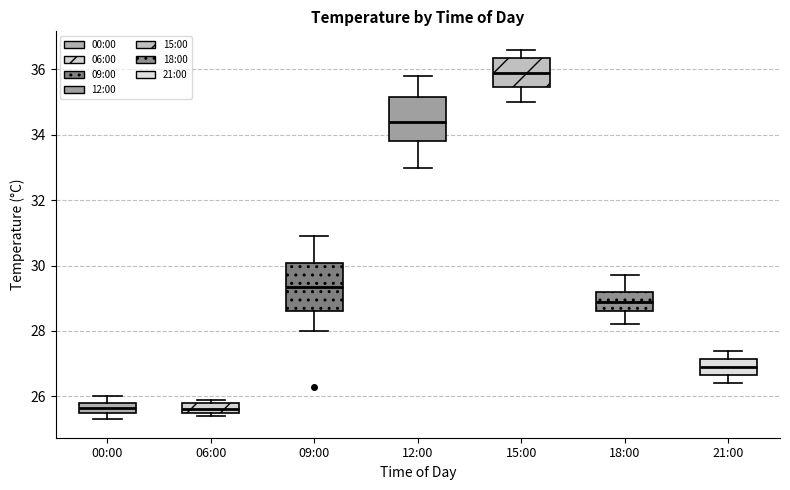

Reading left to right, read every box against the y-axis: the position of its median line, the range the box covers, and the ends of its whiskers. The values are not printed on the chart, so give them approximately, as read against the axis.

00:00: median 25.6 (inside the box), box 25.6 to 25.8, whiskers 25.4 to 26.0
06:00: median 25.6 (just above the box's lower edge), box 25.6 to 25.8, whiskers 25.4 to 26.0
09:00: median 29.4, box 28.6 to 30.0, whiskers 28.0 to 31.0
12:00: median 34.4, box 33.8 to 35.2, whiskers 33.0 to 35.8
15:00: median 36.0, box 35.4 to 36.4, whiskers 35.0 to 36.6
18:00: median 29.0, box 28.6 to 29.2, whiskers 28.2 to 29.8
21:00: median 27.0, box 26.6 to 27.2, whiskers 26.4 to 27.4